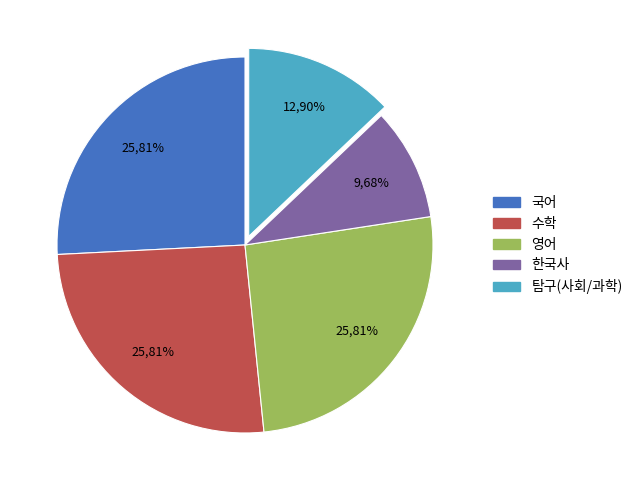

Rank the categories by value from highest to lowest.

국어, 수학, 영어, 탐구, 한국사